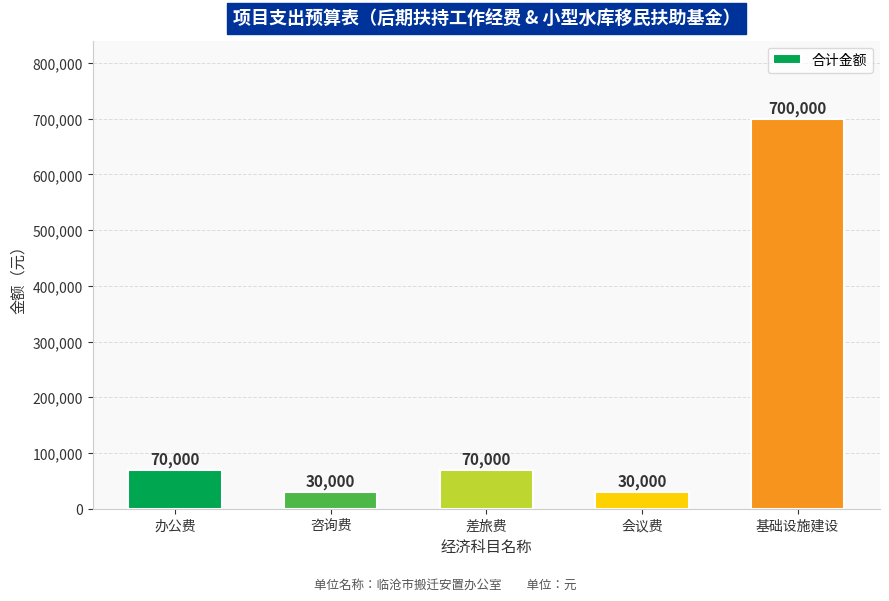

Is it true that the value at 差旅费 is 70000?

True